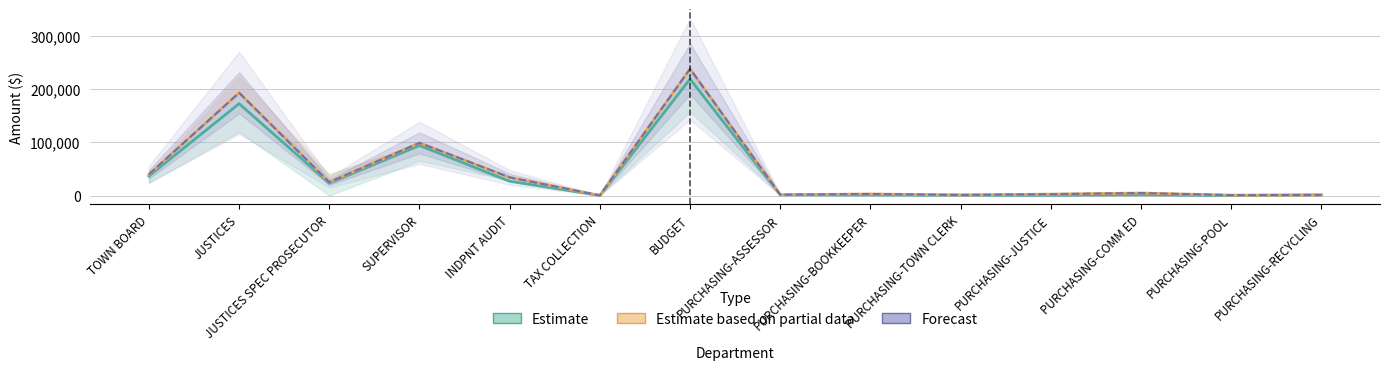

True or false: Estimate has more than 1 interior local peaks.

True